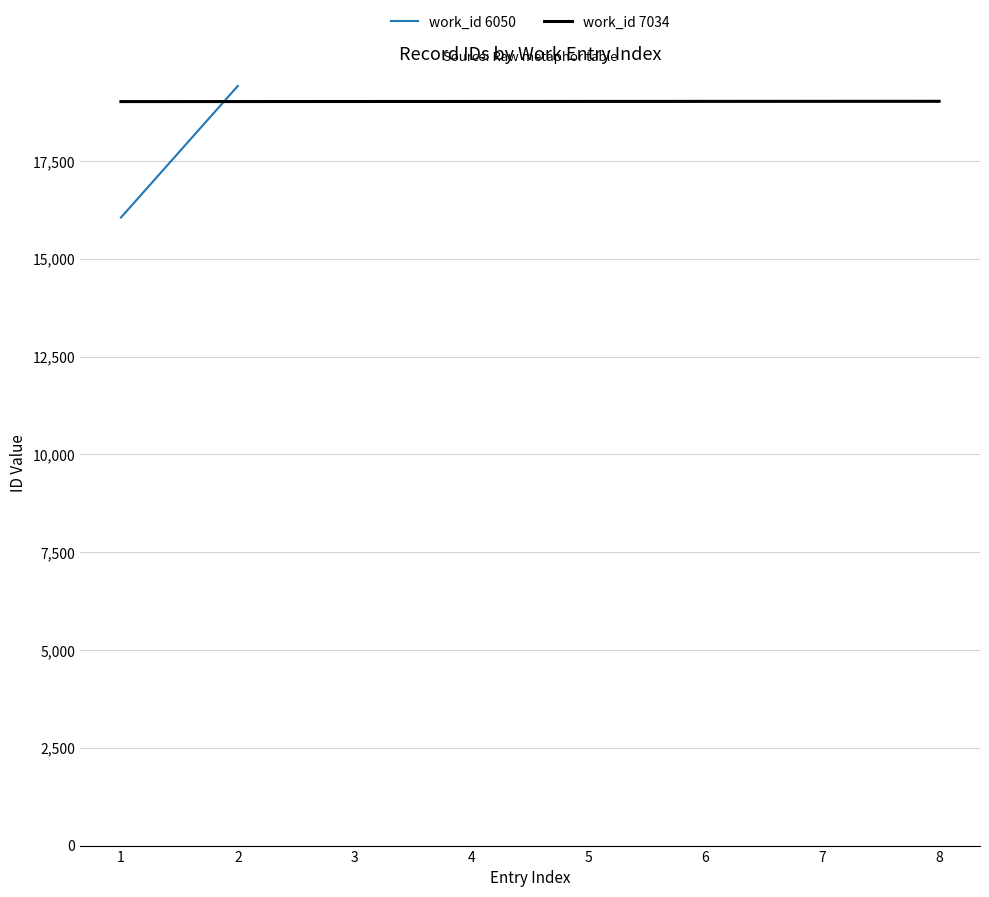

At which label is the value closest to 19024?

4